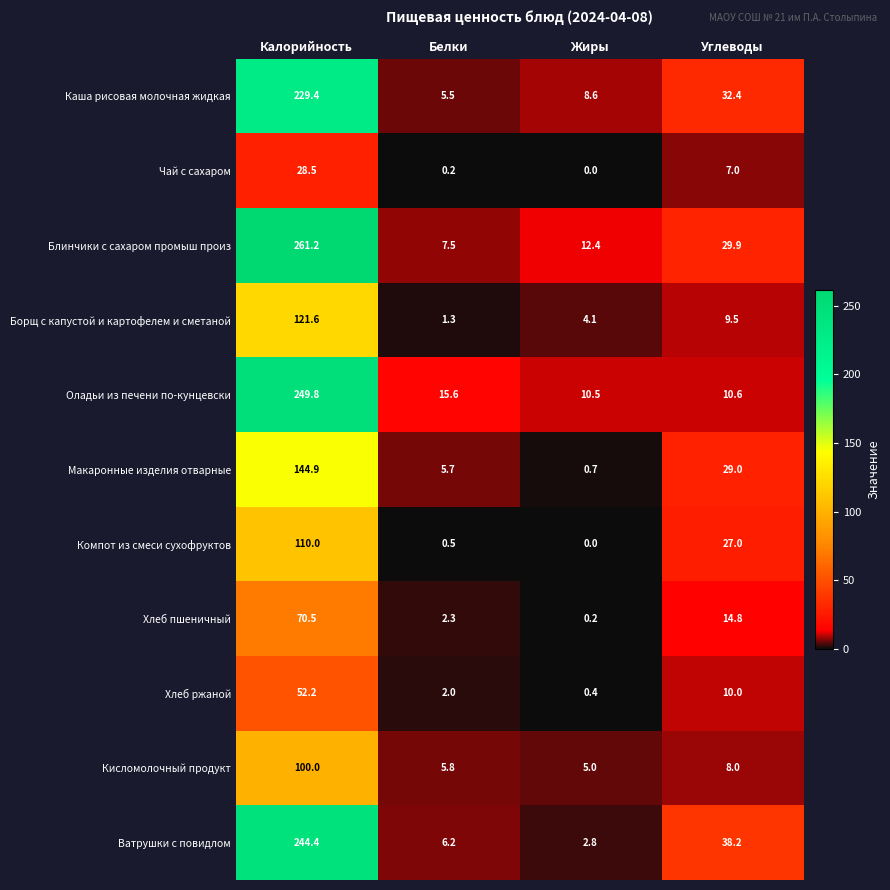

True or false: Борщ с капустой и картофелем и сметаной has a value of 1.3 at Белки.

True